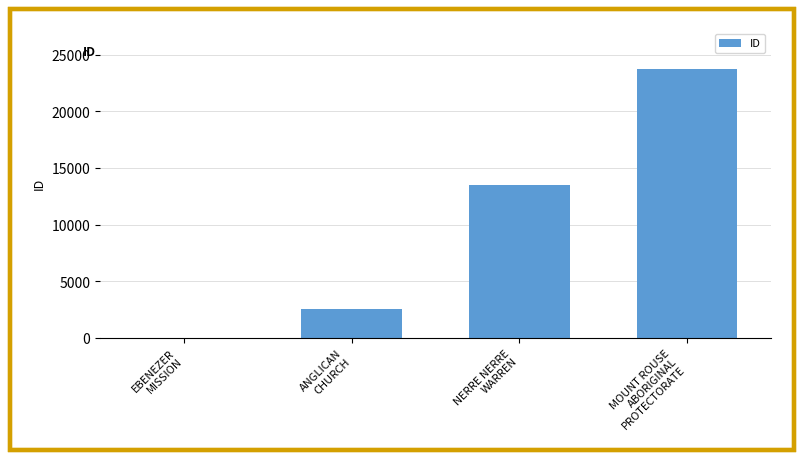

Reading left to right, extract all data points from this chart.

EBENEZER
MISSION=22	ANGLICAN
CHURCH=2510	NERRE NERRE
WARREN=13456	MOUNT ROUSE
ABORIGINAL
PROTECTORATE=23746